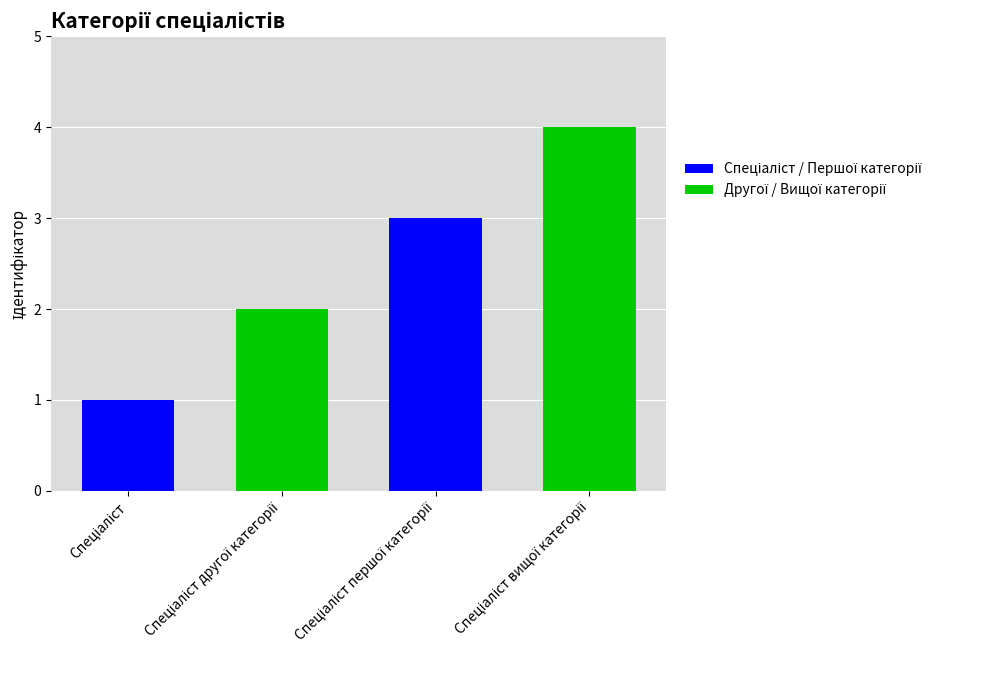

What is the maximum value shown in the chart?

4